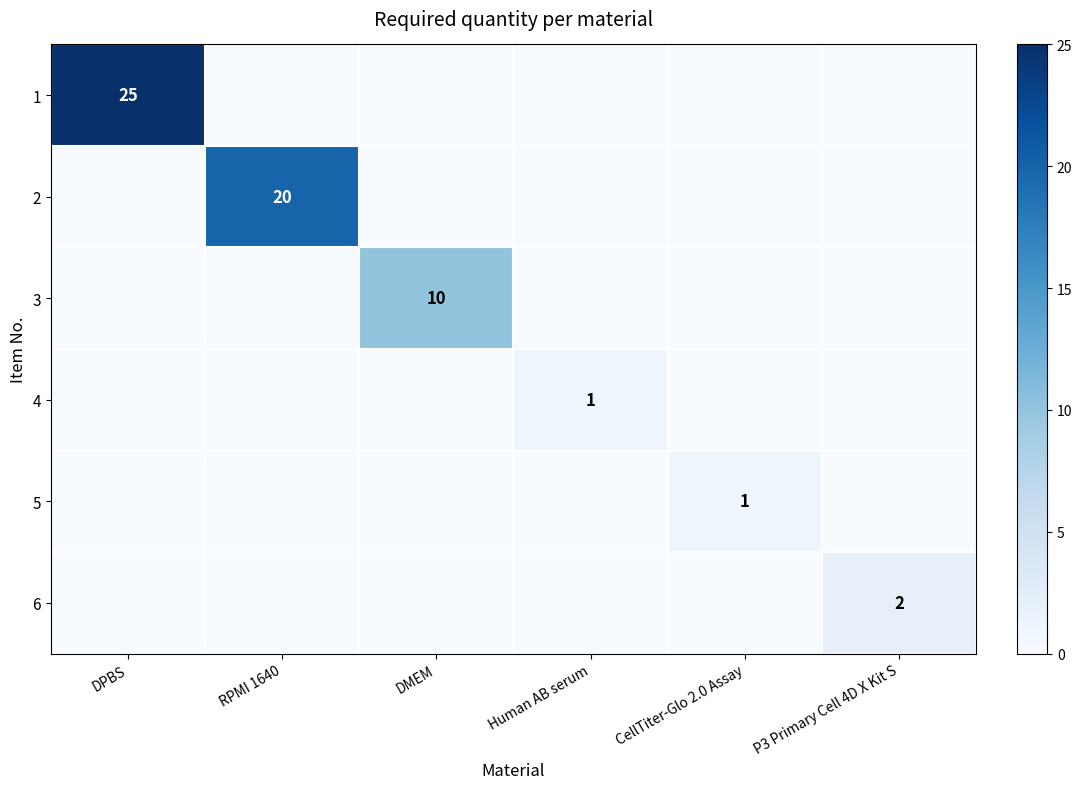

Which series has the widest spread of values?

1